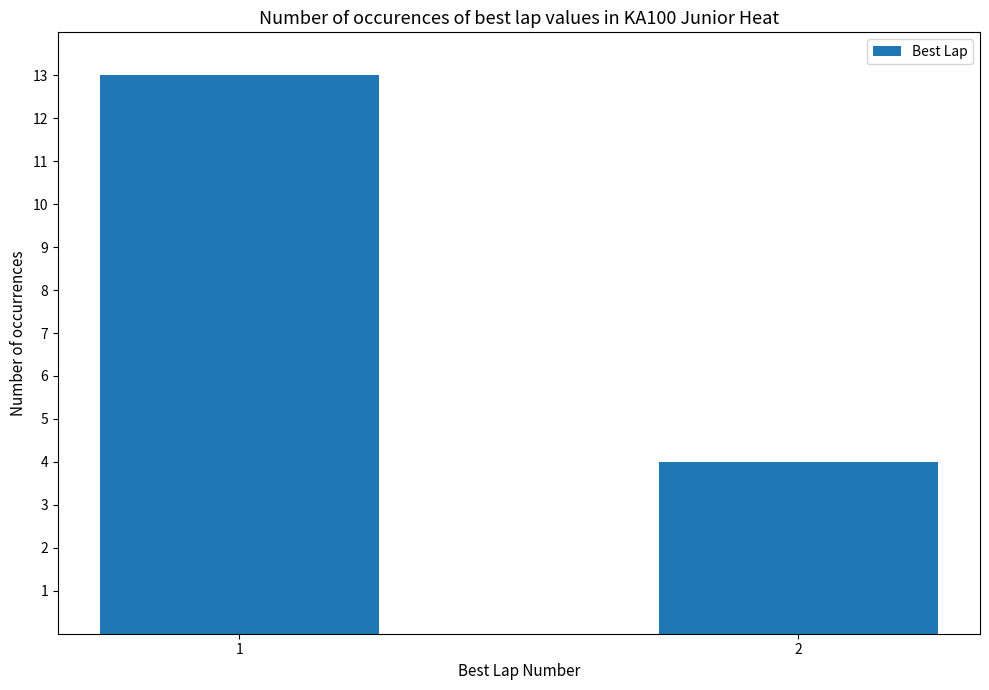

What is the smallest value displayed?

4